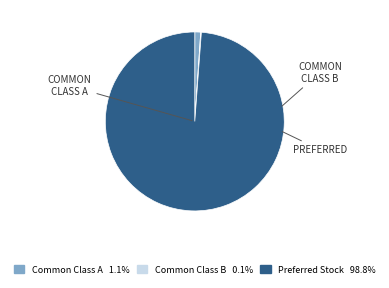

Which slice is the largest?

Preferred Stock